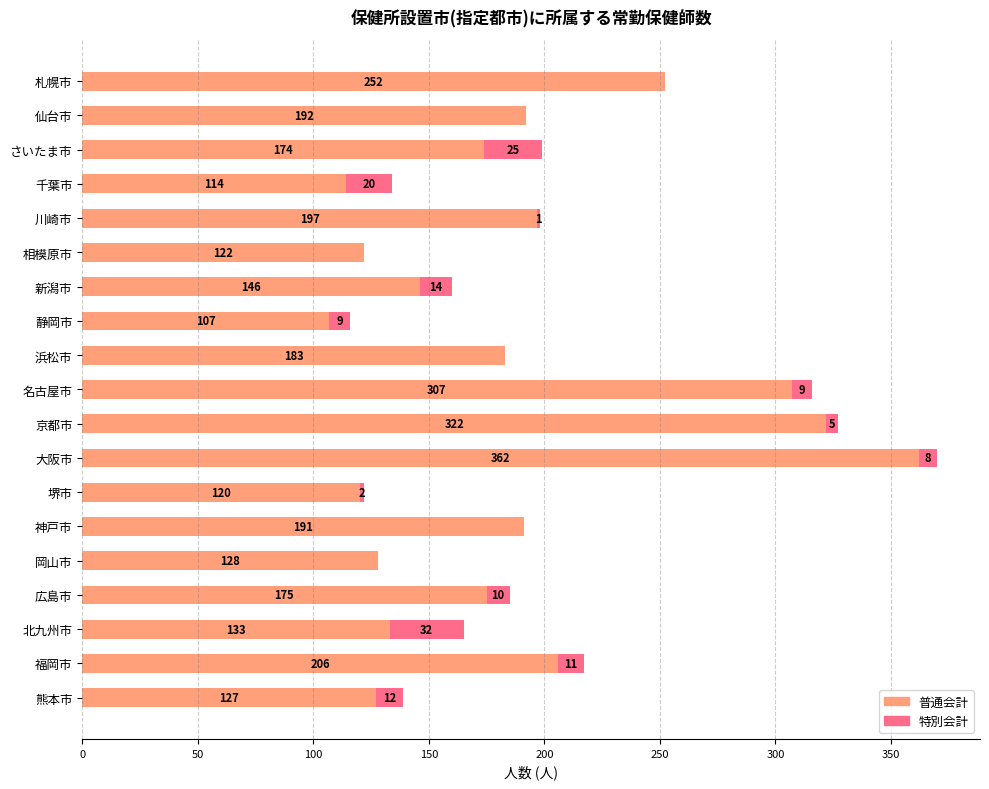

What value does the 普通会計 series have at 名古屋市?

307